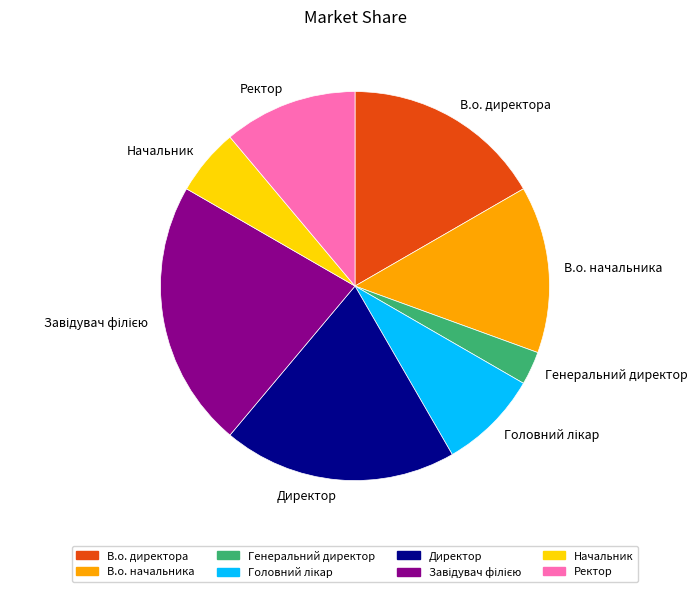

Which category has the smallest portion of the pie?

Генеральний директор